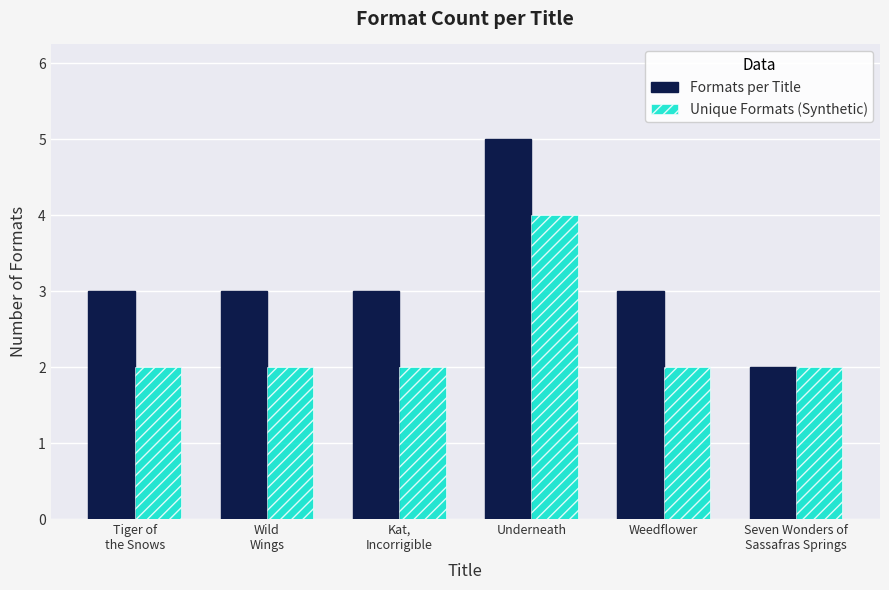

Reading right to left, list all the values displayed in this chart.

Formats per Title: 2	3	5	3	3	3
Unique Formats (Synthetic): 2	2	4	2	2	2